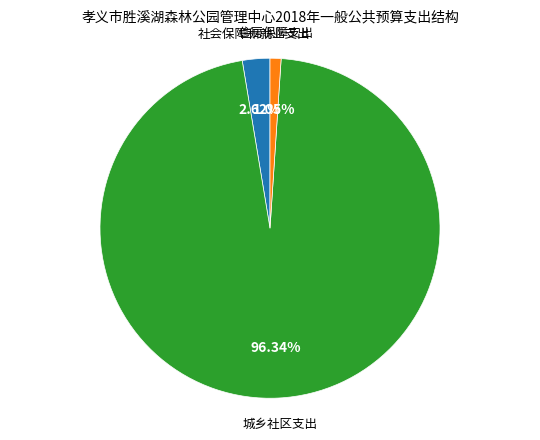

How many segments does this pie chart have?

3